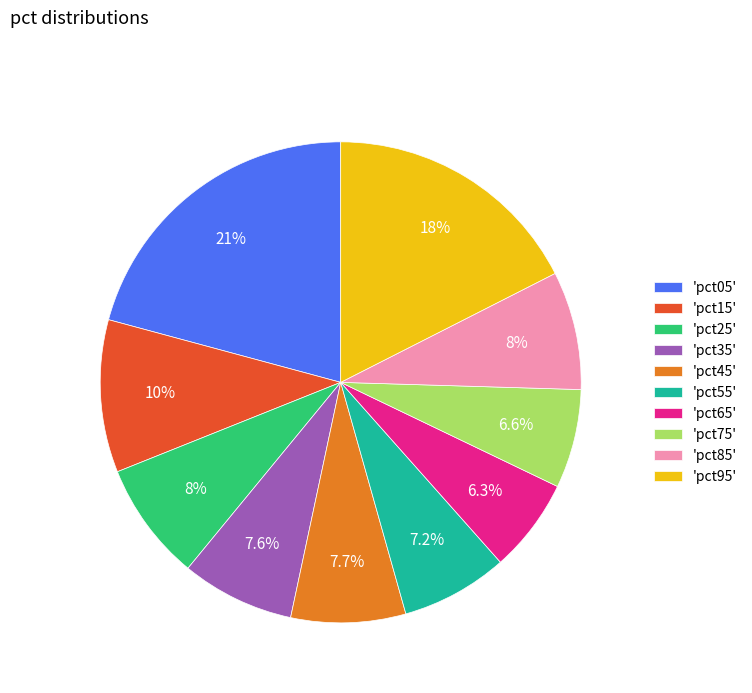

Which has a higher value, 'pct75' or 'pct25'?

'pct25'